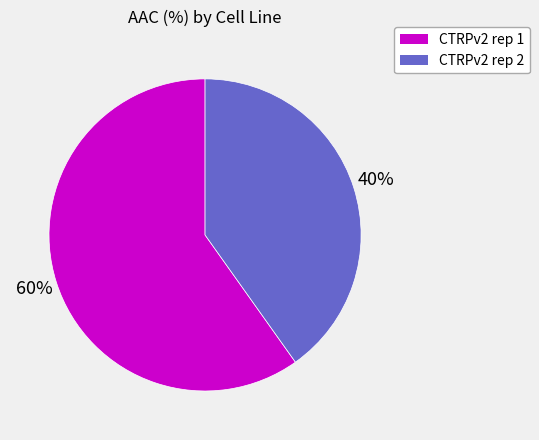

Is the sum of CTRPv2 rep 2 and CTRPv2 rep 1 greater than half?

Yes